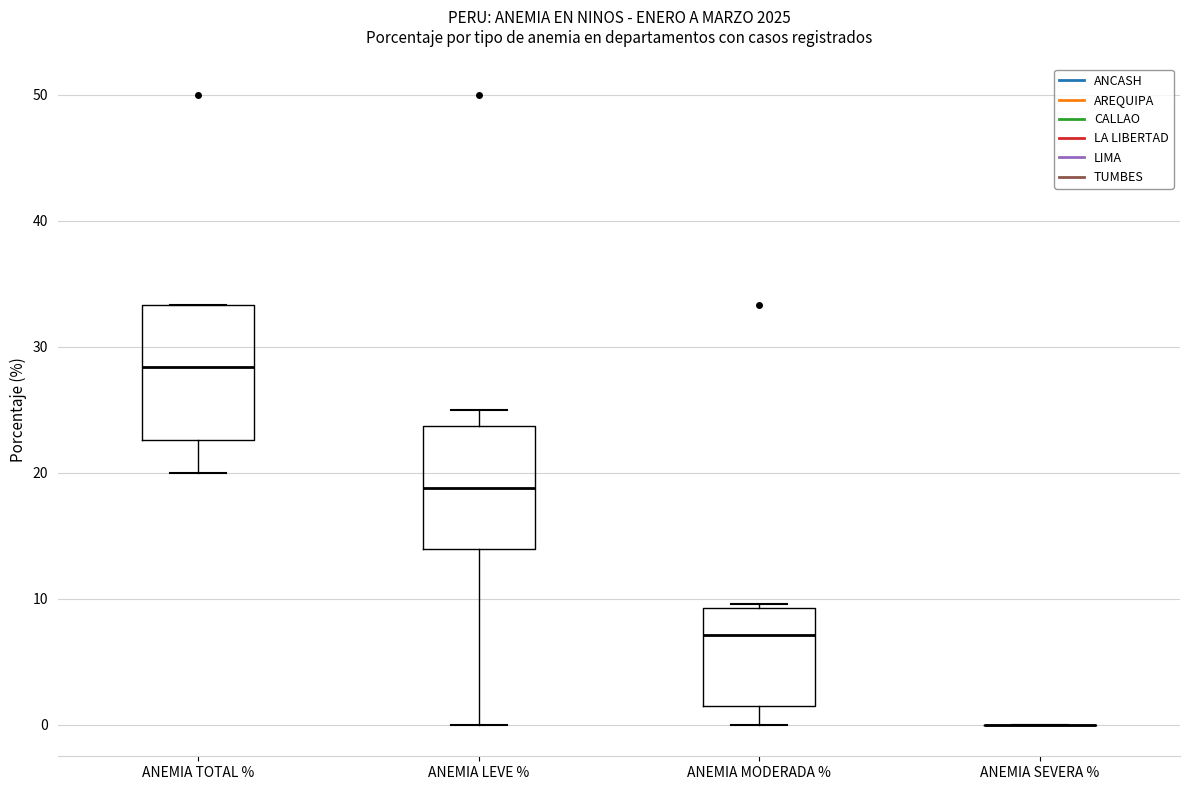

Reading left to right, read every box against the y-axis: the position of its median line, the range the box covers, and the ends of its whiskers. The values are not printed on the chart, so give them approximately, as read against the axis.

ANEMIA TOTAL %: median 28, box 23 to 33, whiskers 20 to 33
ANEMIA LEVE %: median 19, box 14 to 24, whiskers 0 to 25
ANEMIA MODERADA %: median 7, box 1 to 9, whiskers 0 to 10
ANEMIA SEVERA %: box collapsed to a line at 0, whiskers 0 to 0